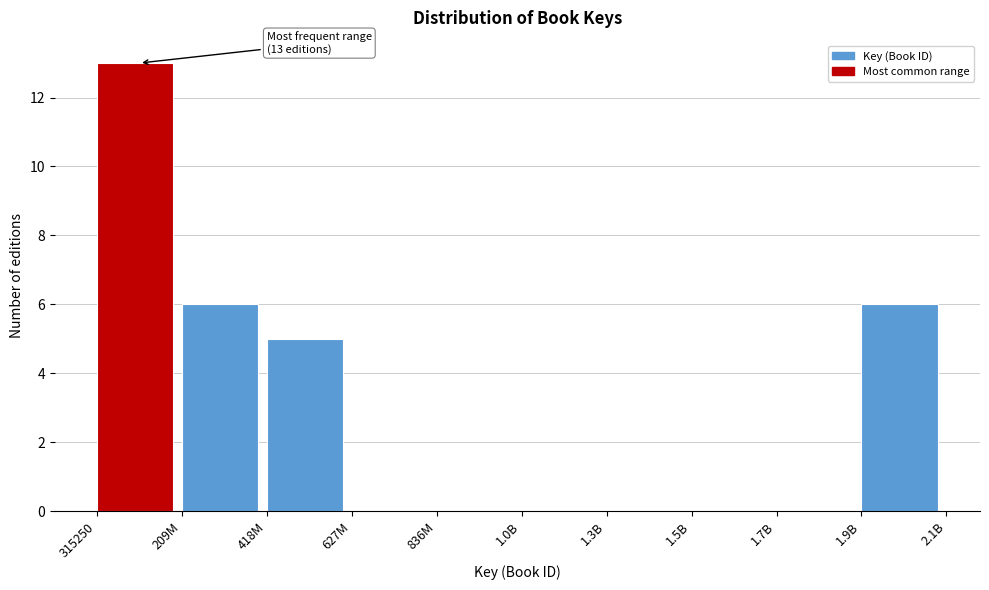

Reading left to right, transcribe all the data shown in this chart.

315250=13	209M=6	418M=5	627M=0	836M=0	1.0B=0	1.3B=0	1.5B=0	1.7B=0	1.9B=6